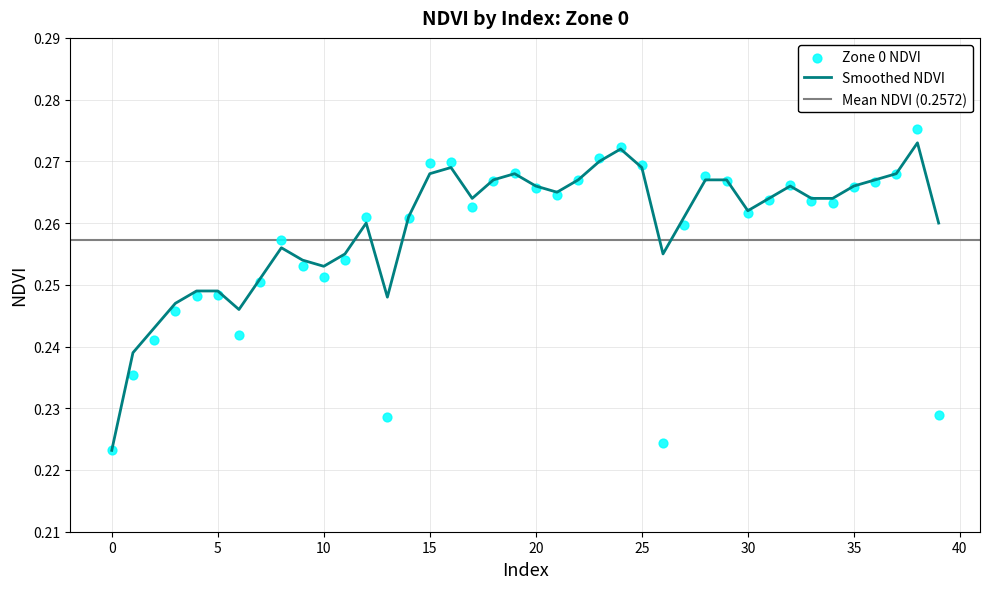

What is the total value across all series at 34?

0.5